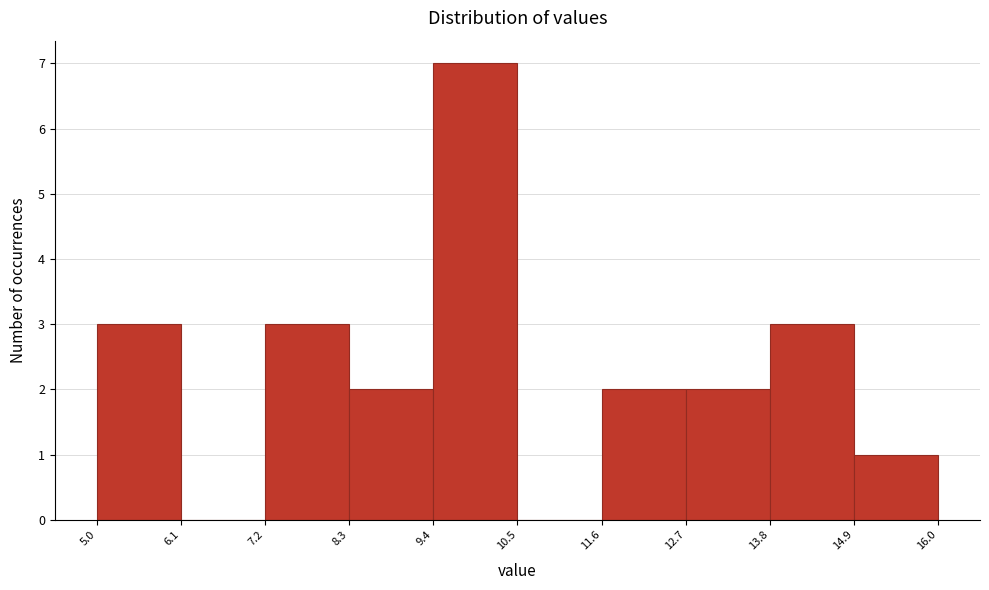

What is the height of the bar covering 8.3 to 9.4 on the x-axis? The values are not printed on the chart, so give them approximately, as read against the axis.

2